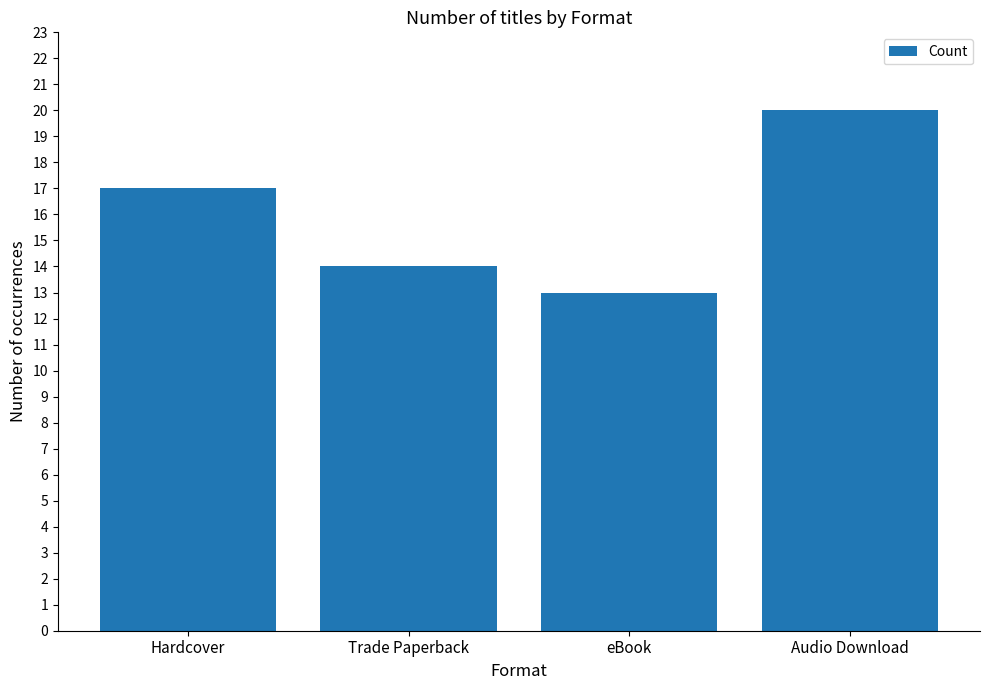

How many values are below 17?

2